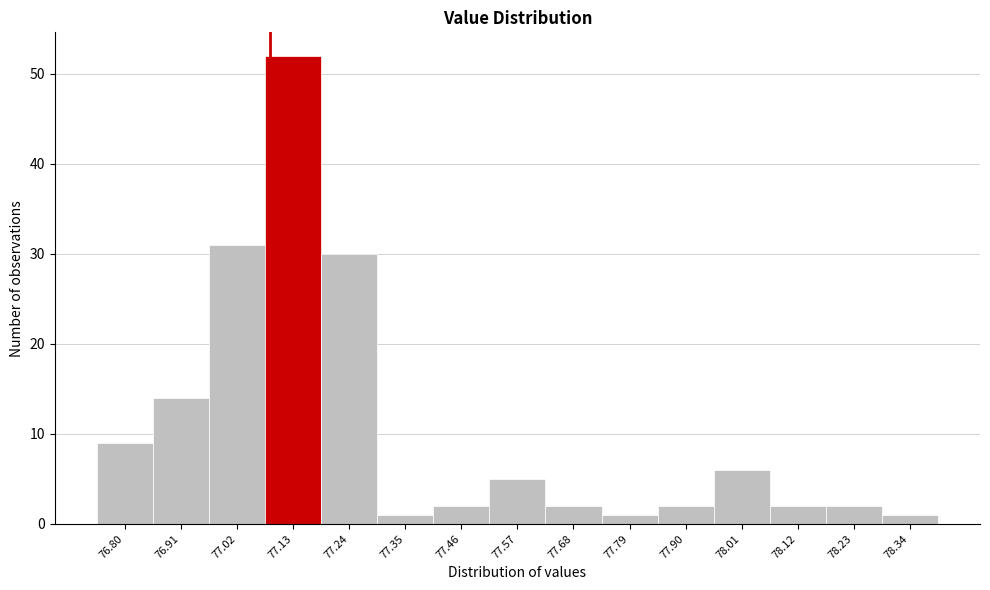

Reading left to right, list all the values displayed in this chart.

9	14	31	52	30	1	2	5	2	1	2	6	2	2	1